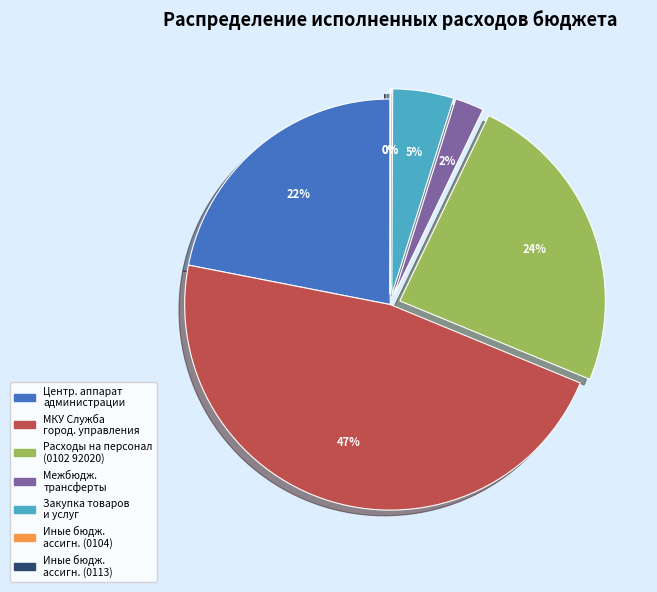

To the nearest percent, what is the average slice percentage?

14%